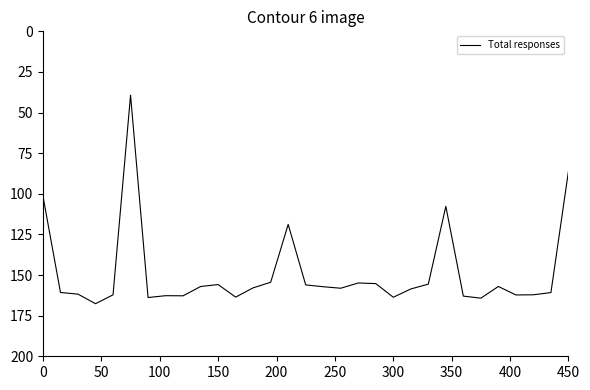

What is the smallest value displayed?

39.3